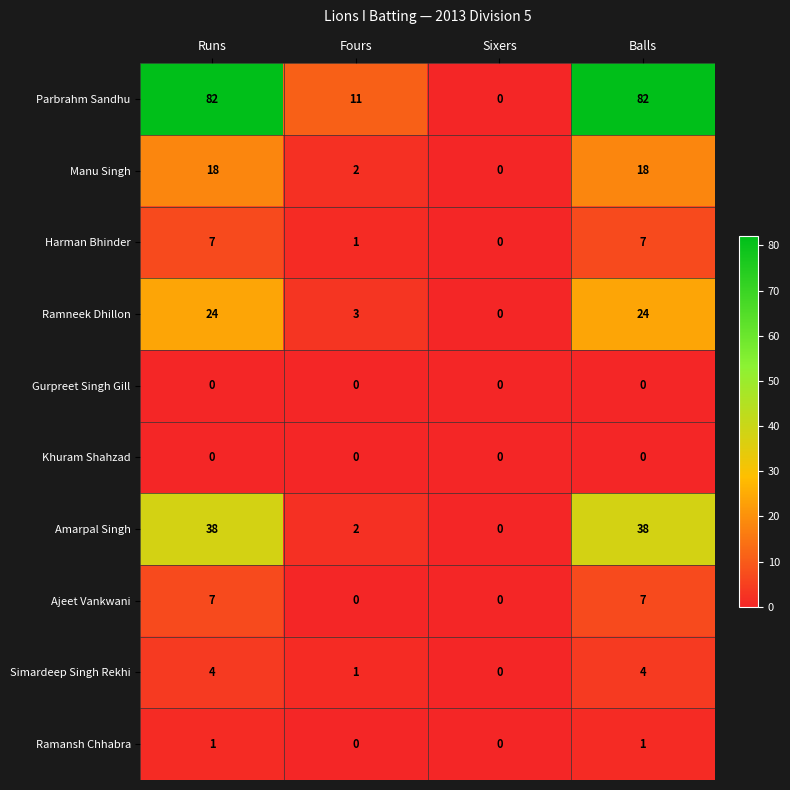

Which series has the largest range (max minus min)?

Parbrahm Sandhu